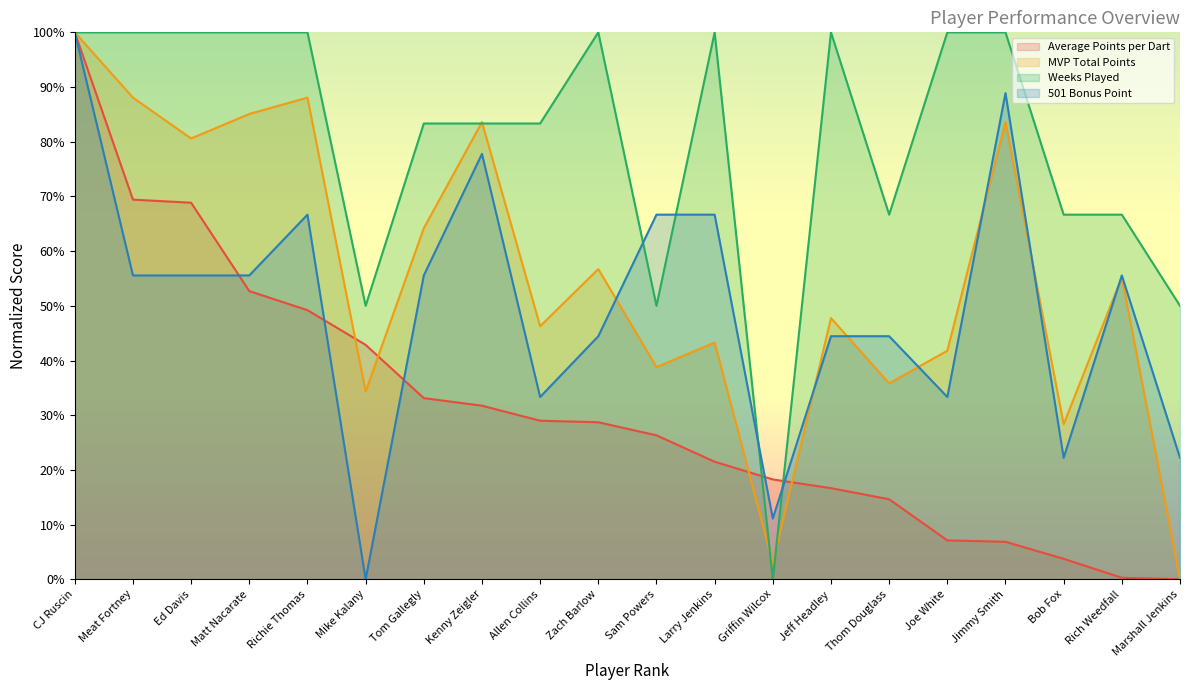

List the series in order of their peak value, highest first.

Average Points per Dart, MVP Total Points, Weeks Played, 501 Bonus Point